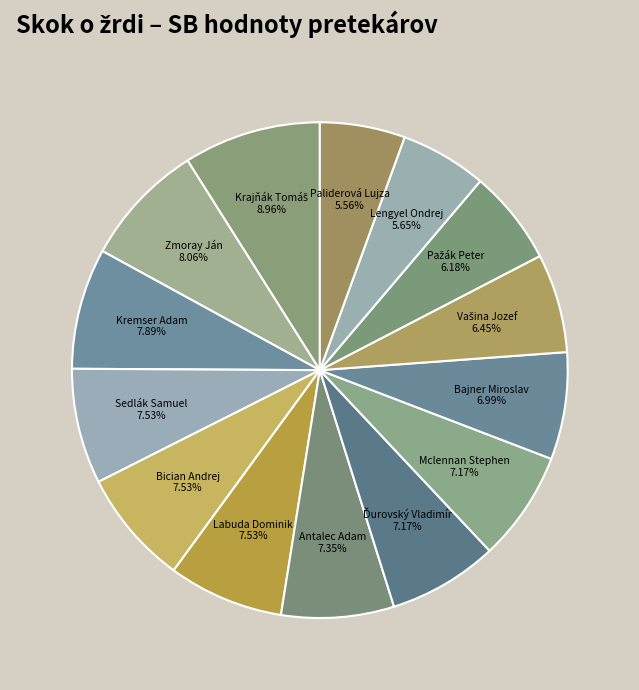

How much of the chart is everything except Zmoray Ján?

91.9%